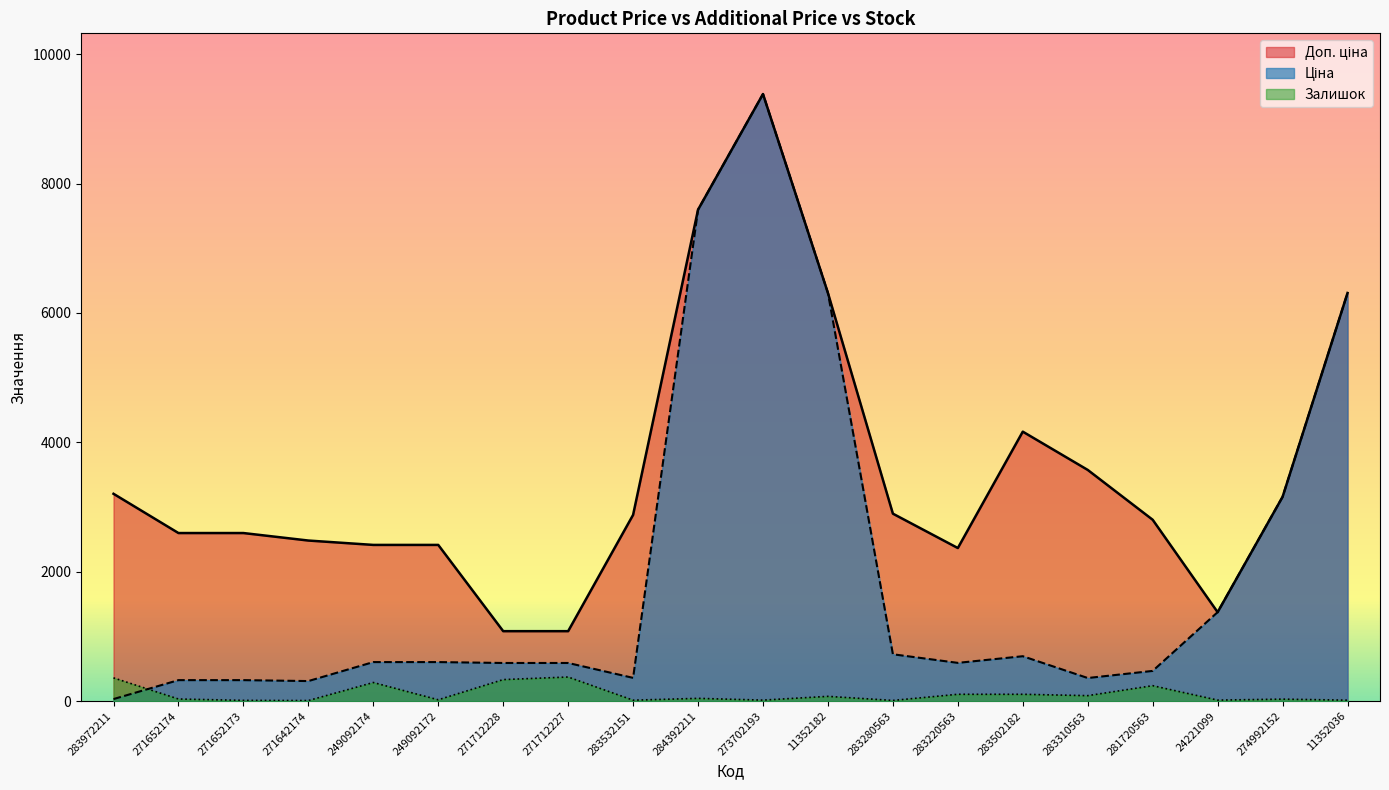

What position from the left is 273702193?

11